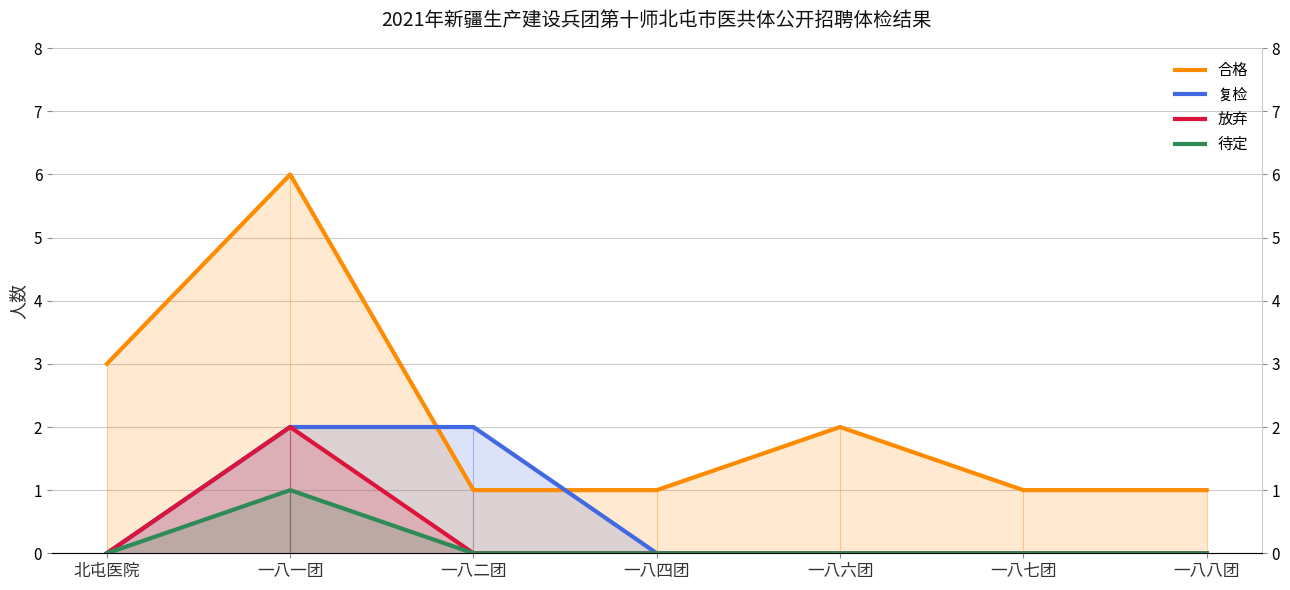

At which category is the sum across all series the highest?

一八一团